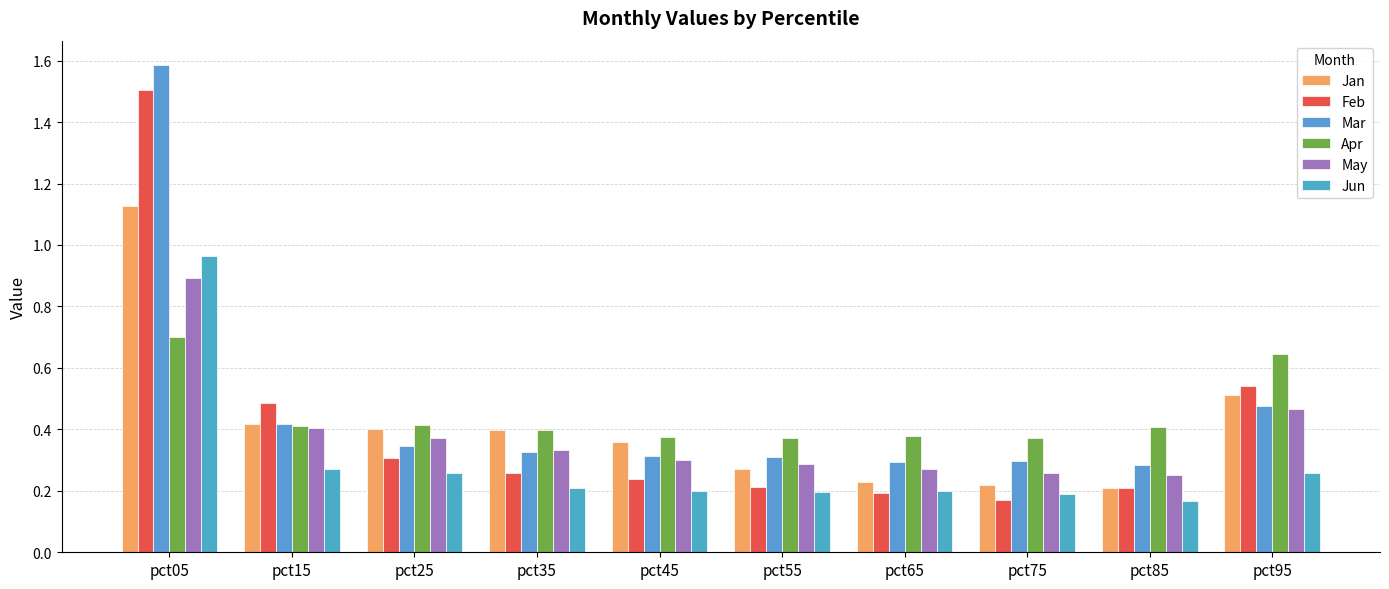

Is it true that Jun equals 0.2 at pct45?

True